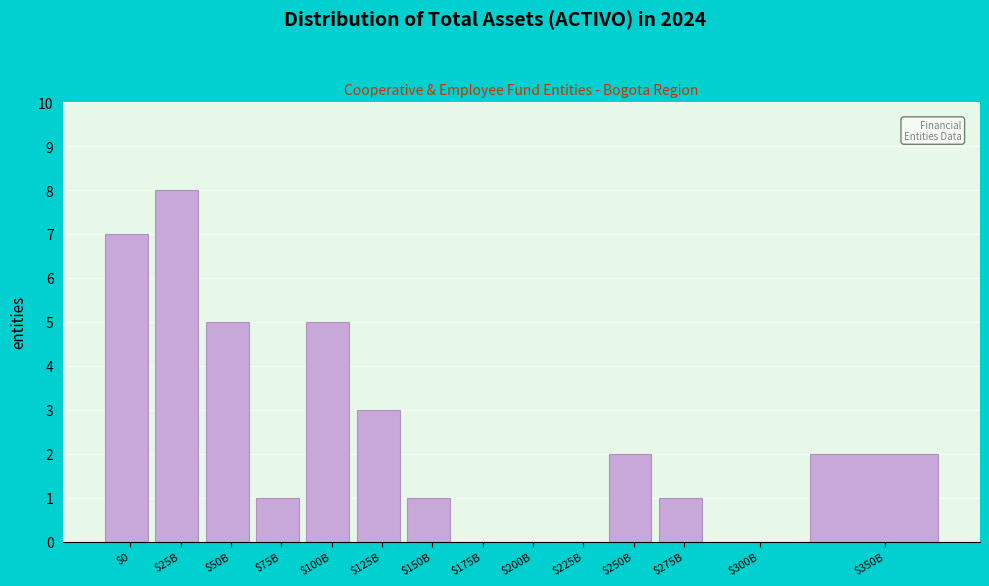

What is the greatest value displayed?

8